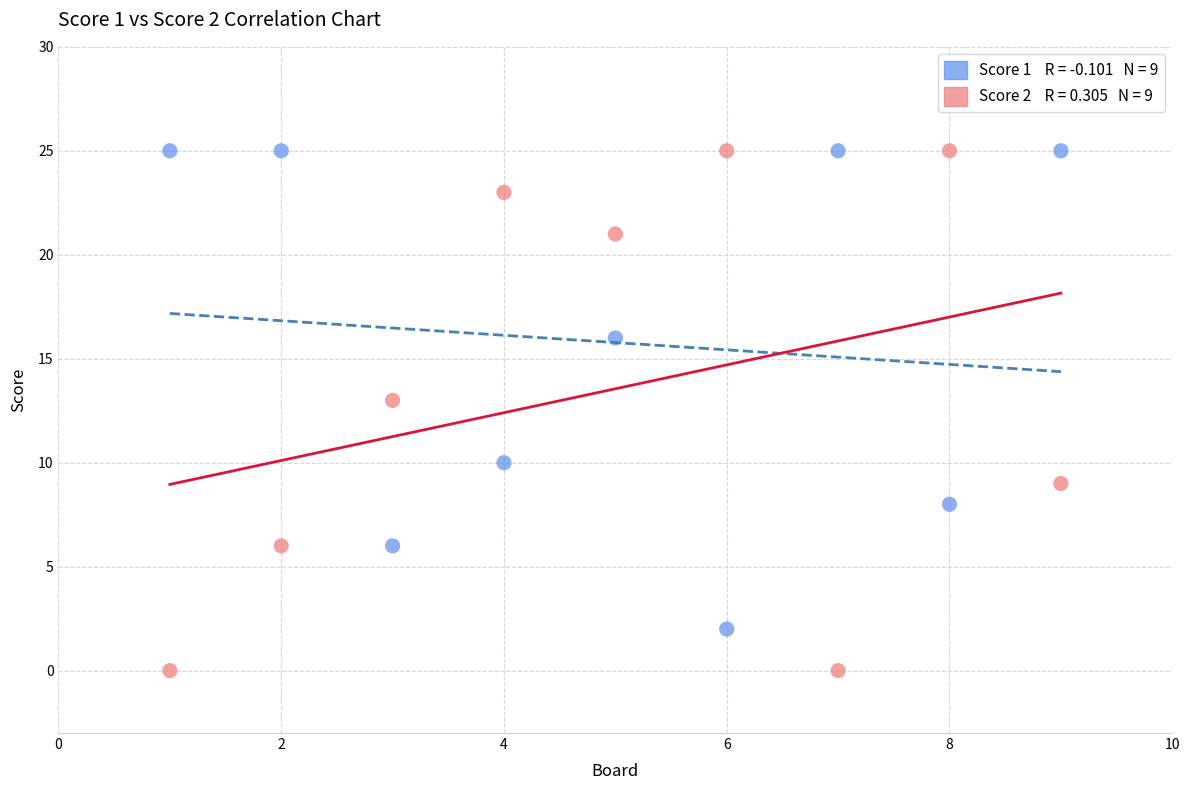

Across all series, what Y value is closest to 12?

13